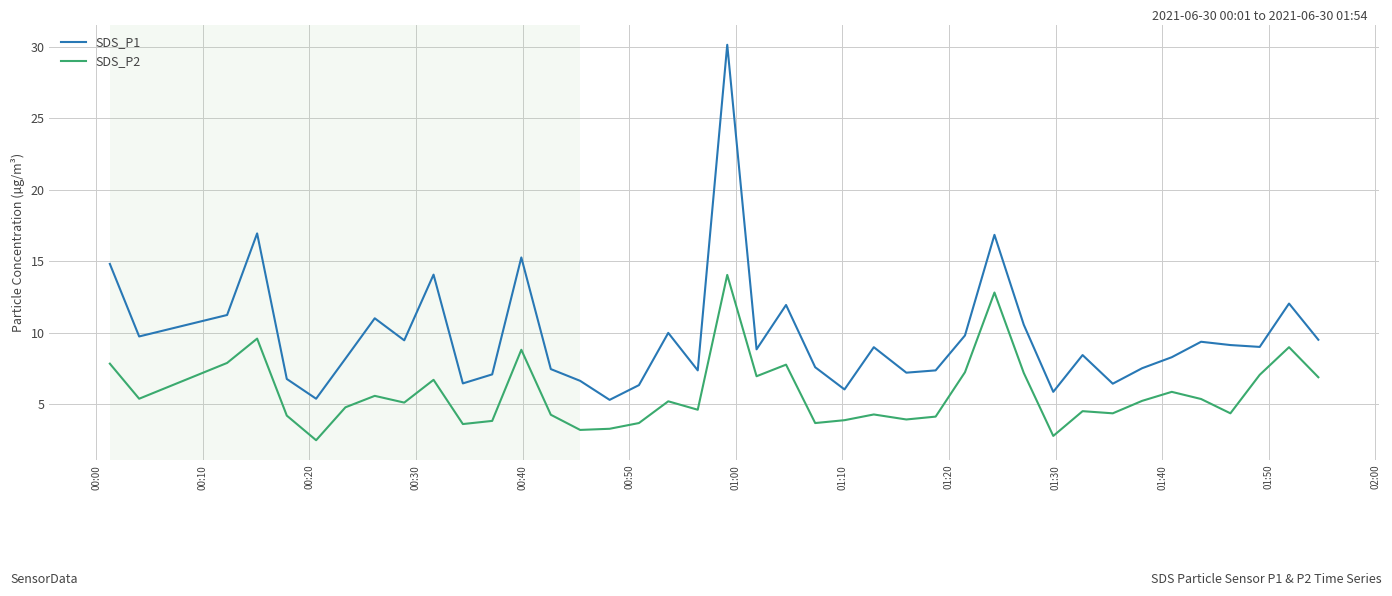

How many lines are shown in the chart?

2